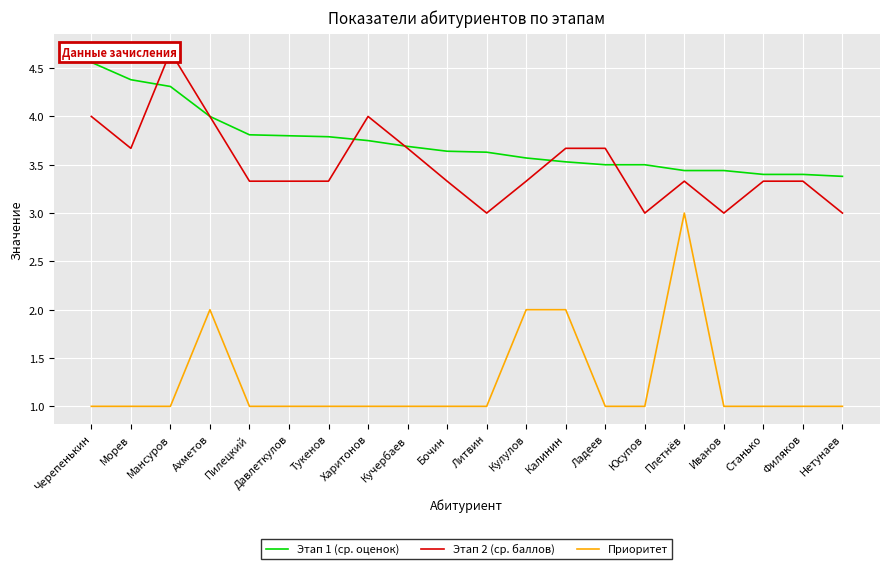

What position from the left is Калинин?

13